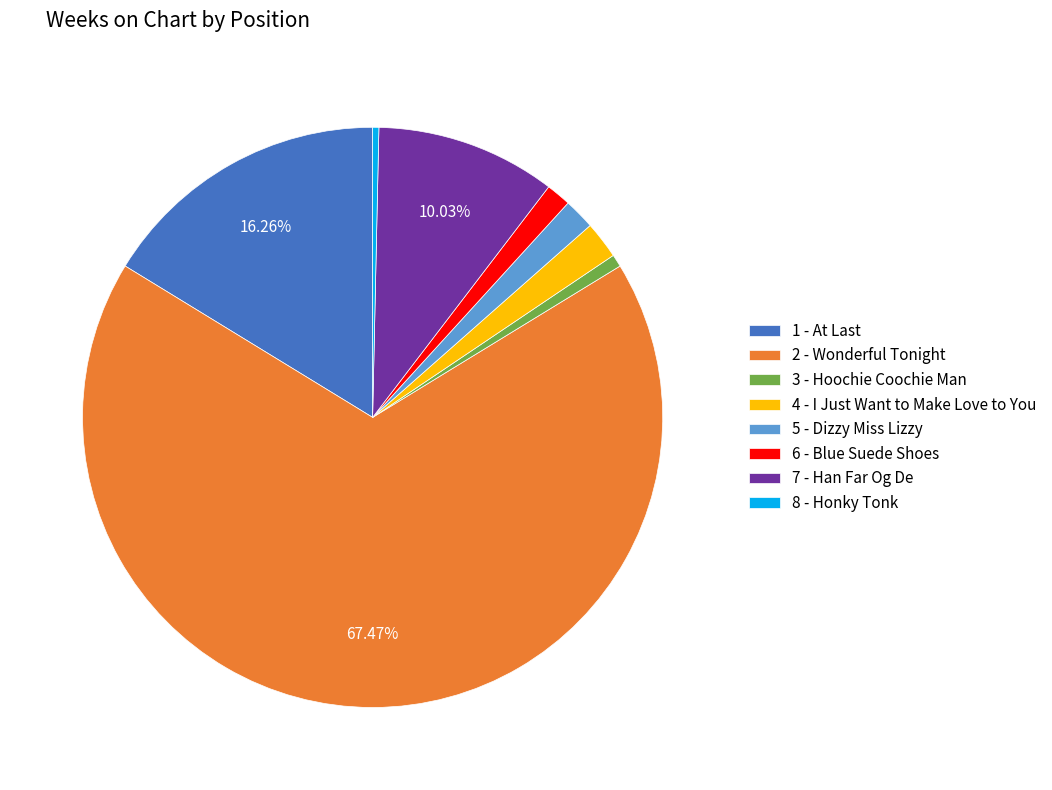

Which has a higher value, 2 - Wonderful Tonight or 6 - Blue Suede Shoes?

2 - Wonderful Tonight